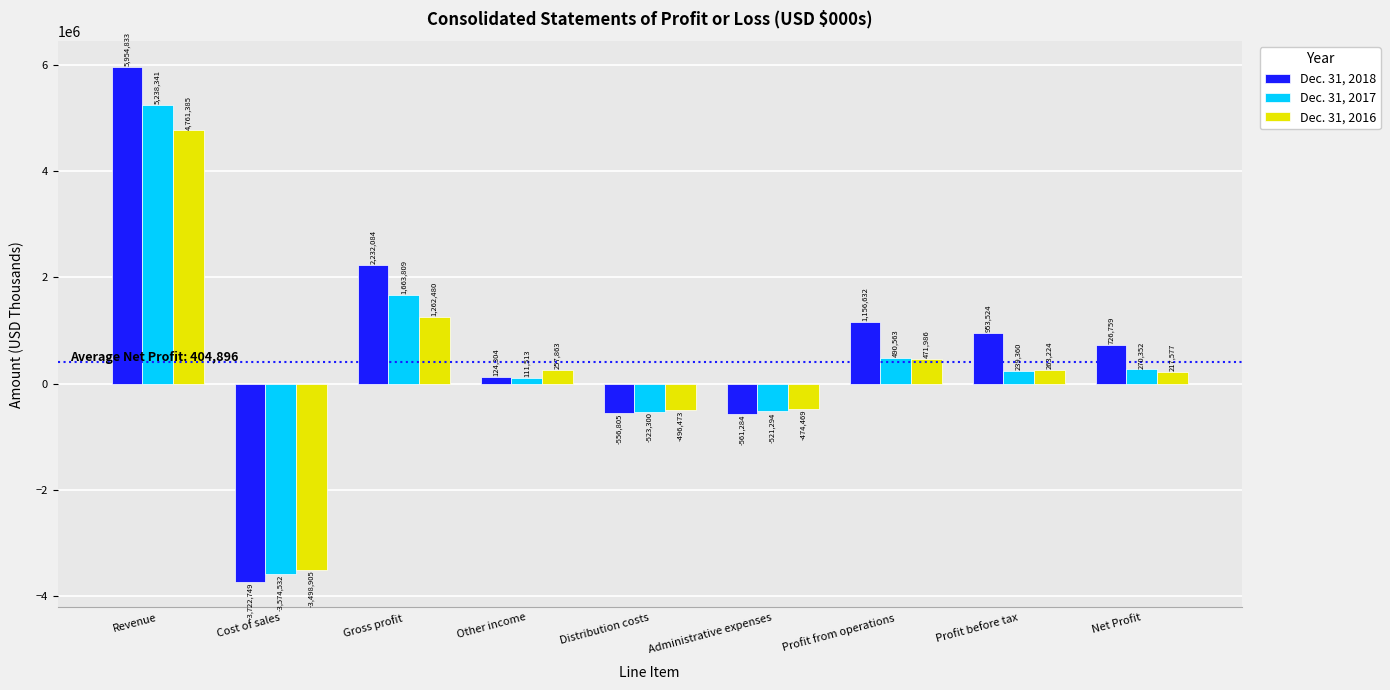

True or false: Dec. 31, 2016 has a value of -496473 at Distribution costs.

True